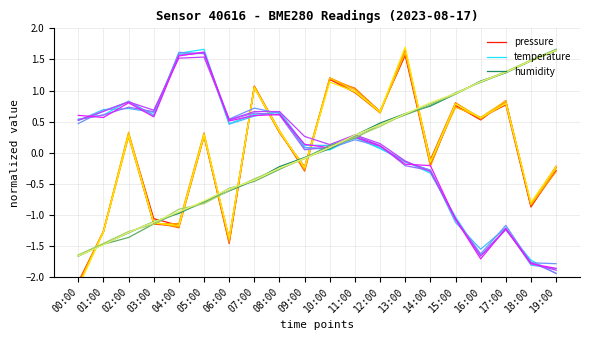

Where do temperature and pressure first cross each other?

06:00 and 07:00